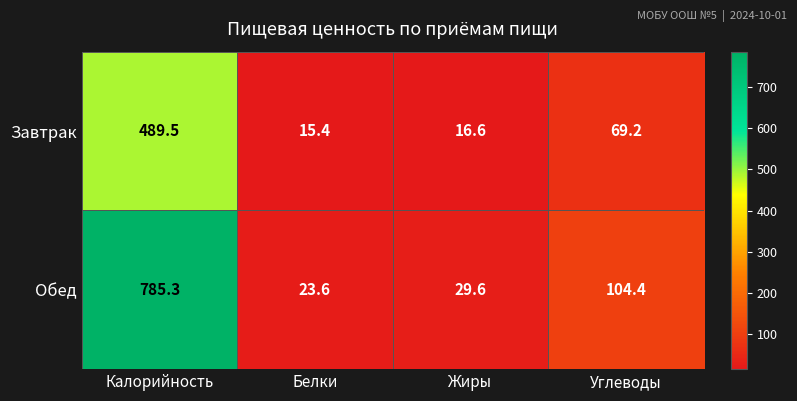

At which label is Обед closest to 404?

Углеводы